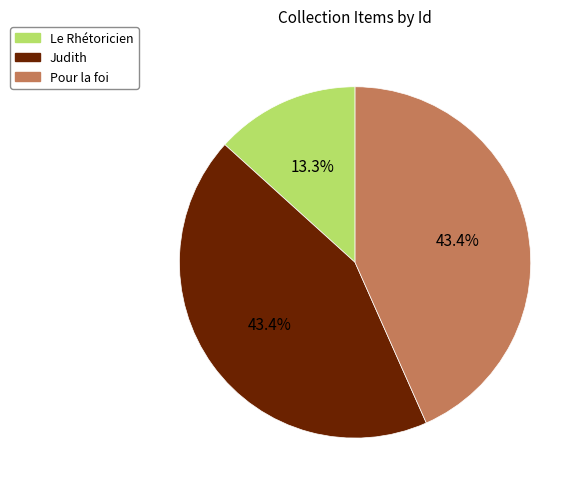

Combined, what portion of the pie is Judith and Le Rhétoricien?

56.6%